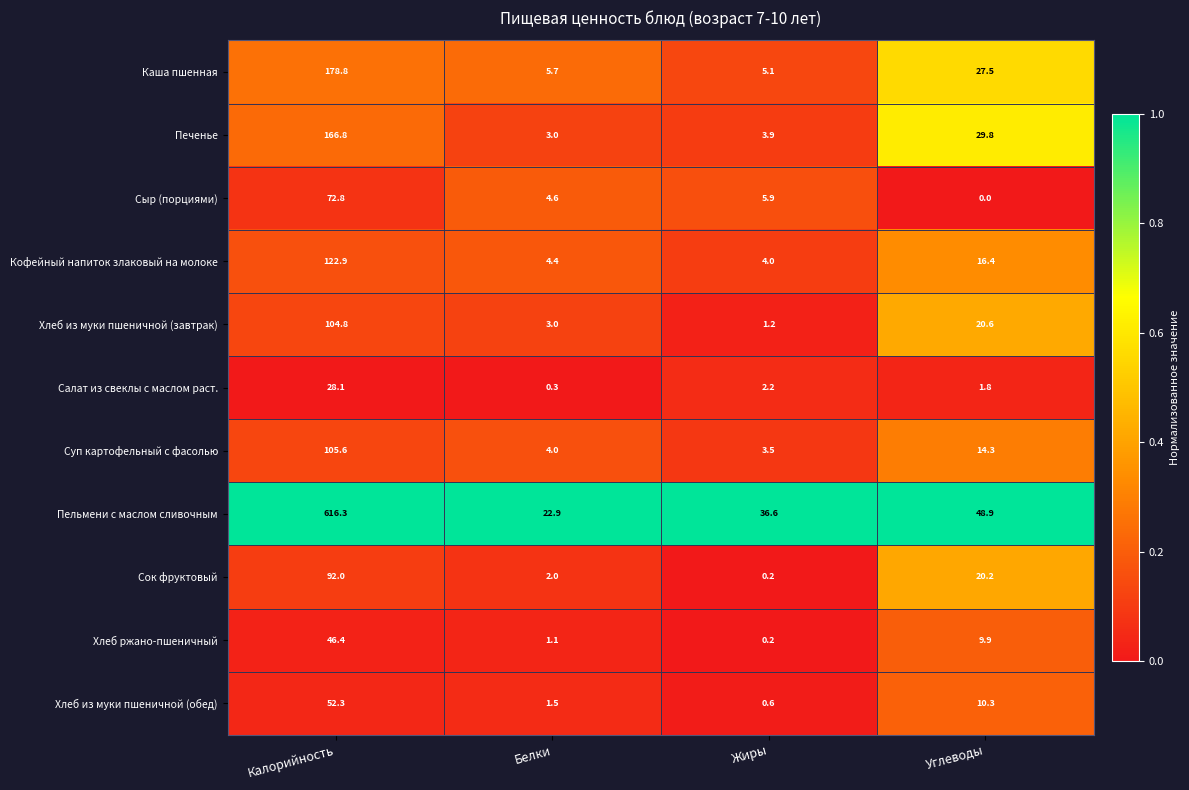

Is it true that Печенье equals 3.9 at Жиры?

True